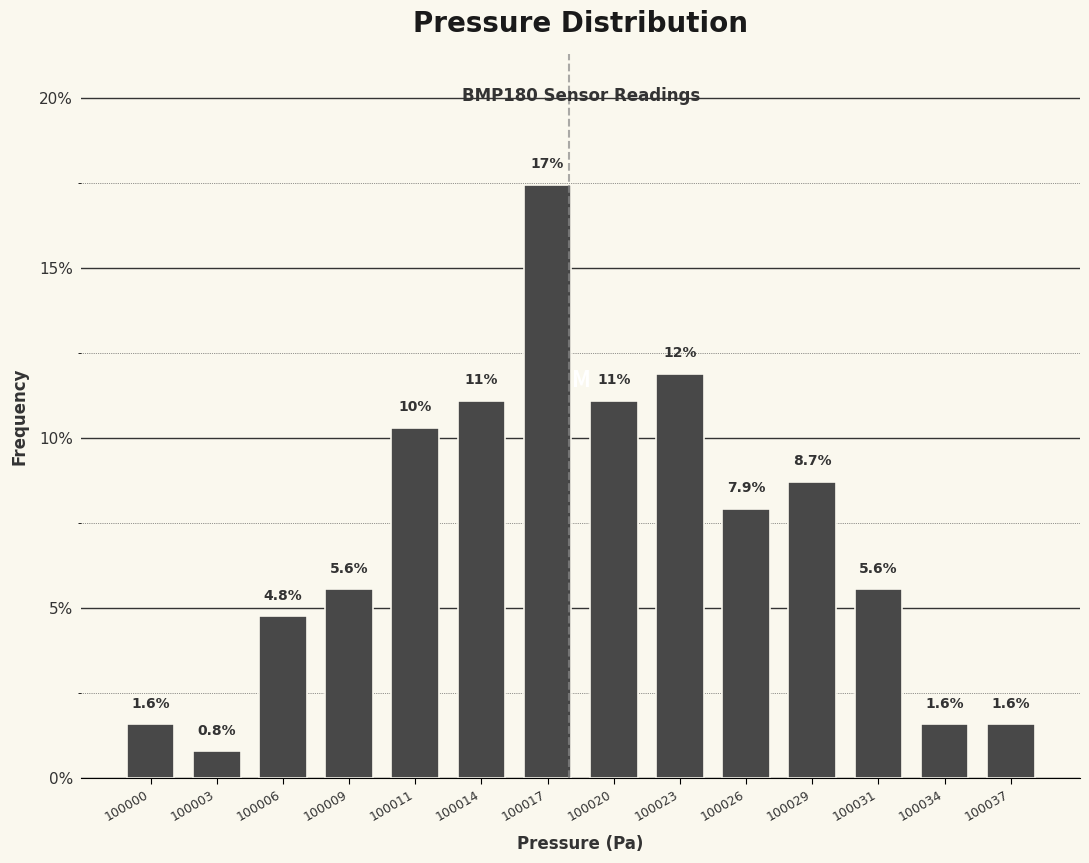

Reading left to right, list all the values displayed in this chart.

1.6	0.8	4.8	5.6	10.3	11.1	17.5	11.1	11.9	7.9	8.7	5.6	1.6	1.6